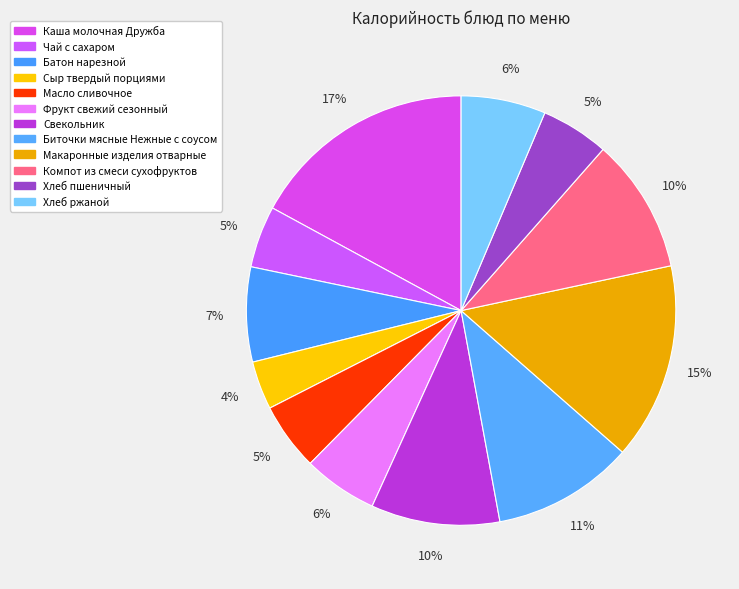

Is it true that Макаронные изделия отварные is 15% of the pie?

True